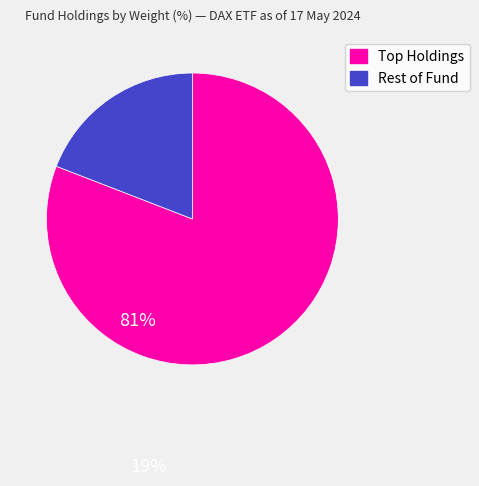

Which slice represents more than half of the pie?

Top Holdings